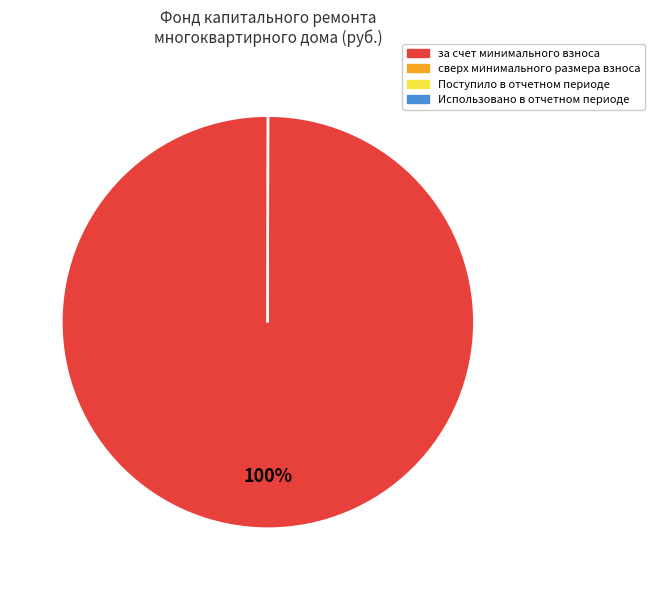

What is the largest slice in the pie chart?

за счет минимального взноса